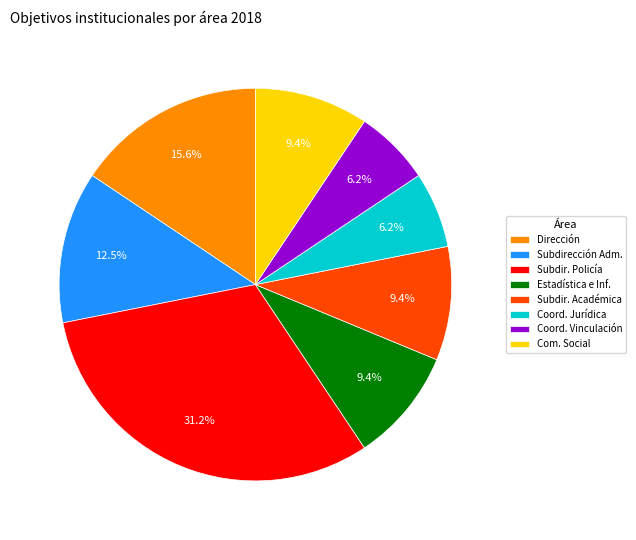

Which slice is the largest?

Subdir. Policía